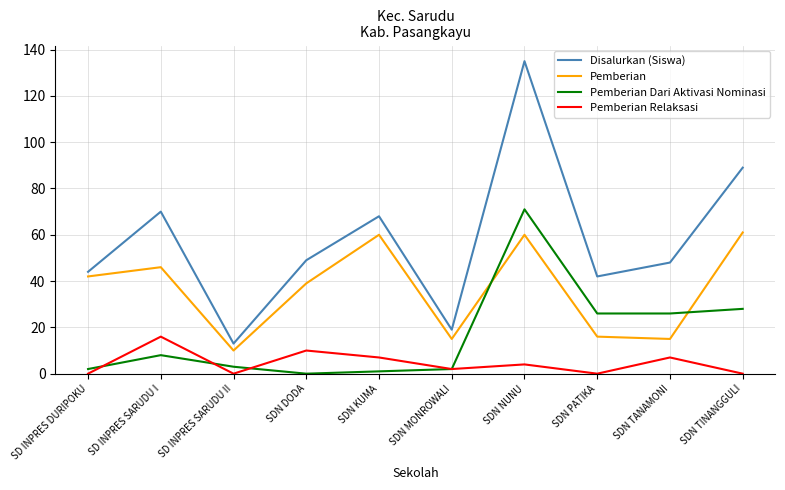

At which label is Disalurkan (Siswa) closest to 74?

SD INPRES SARUDU I